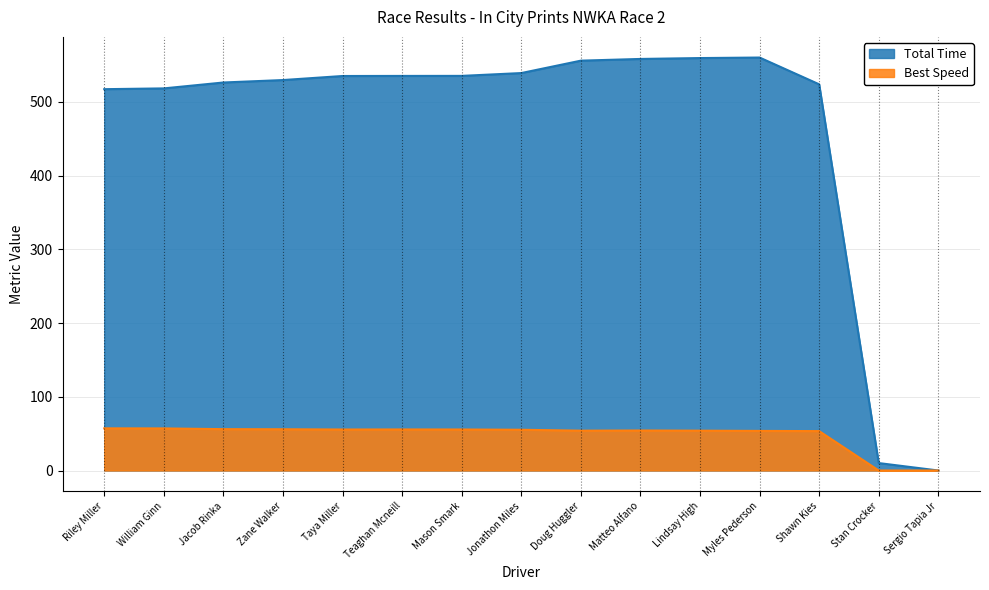

Which series has the largest range (max minus min)?

Total Time